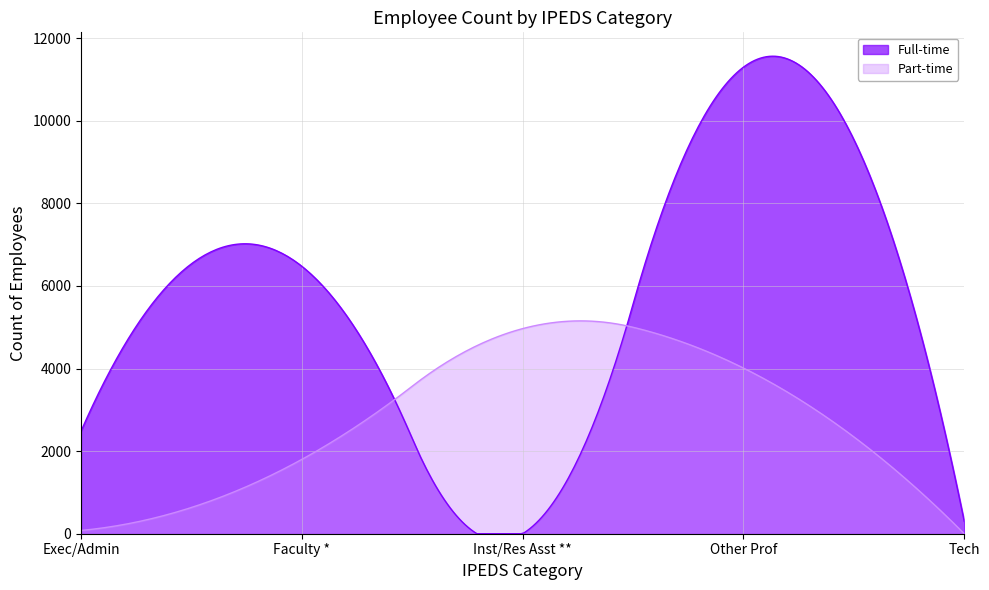

What is the value of the 12th point from the left?

259